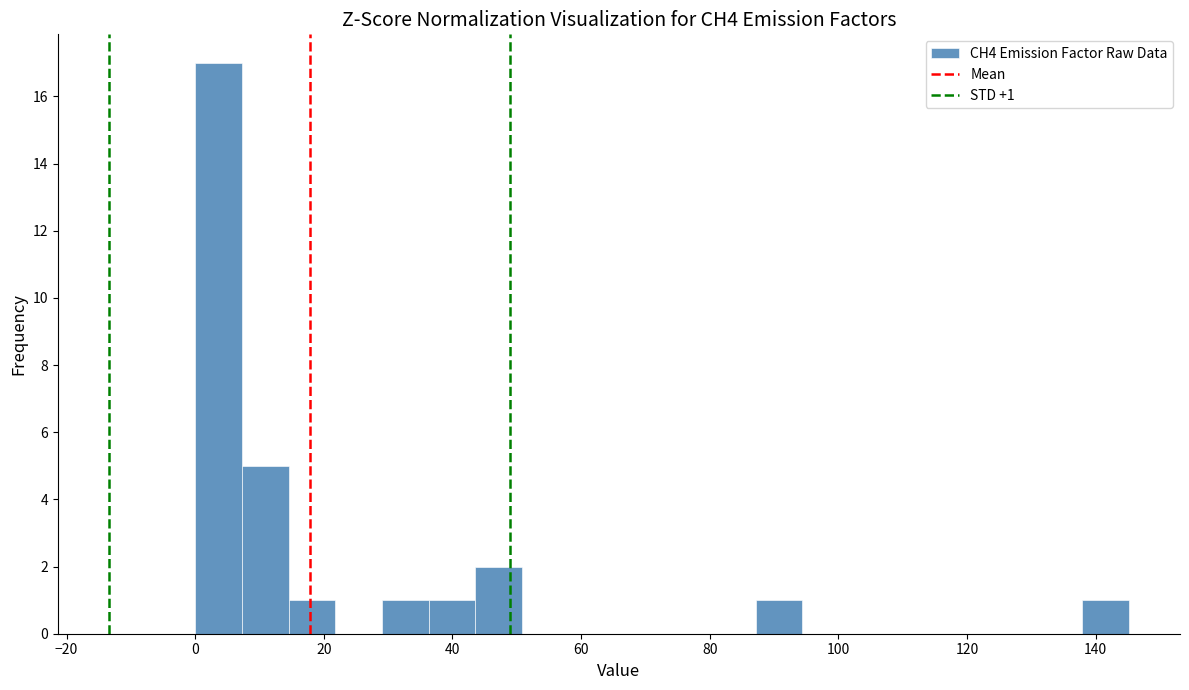

Around what value on the x-axis is the tallest bar? Give the approximate position of its centre, as read against the axis.

4